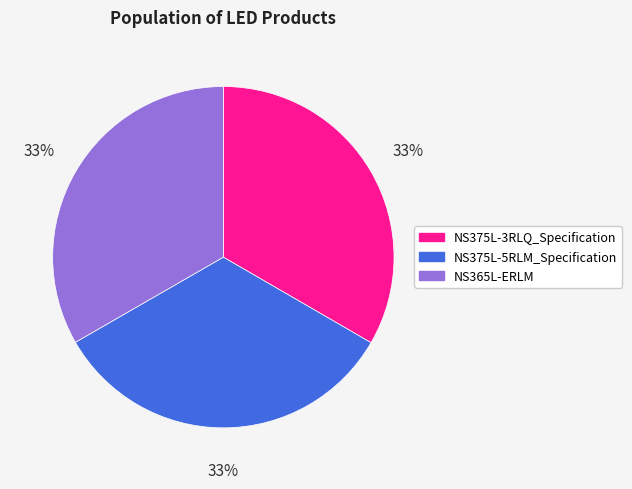

Do NS375L-3RLQ_Specification and NS375L-5RLM_Specification together represent more than half of the pie?

Yes